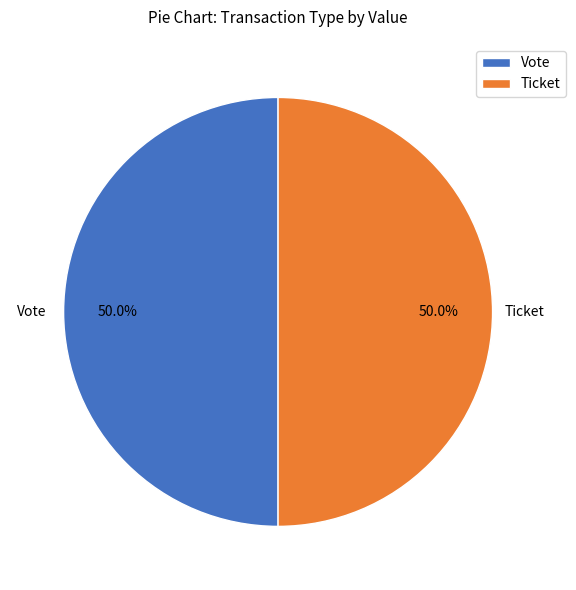

Approximately how many times larger is the value at Ticket compared to Vote?

1.0